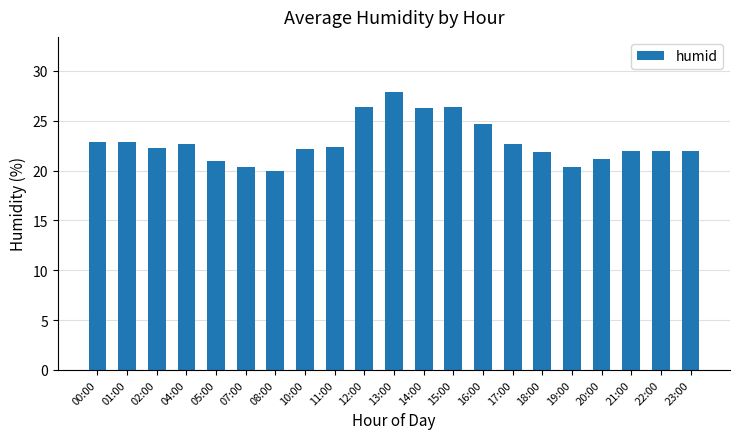

Which has a higher value, 10:00 or 13:00?

13:00